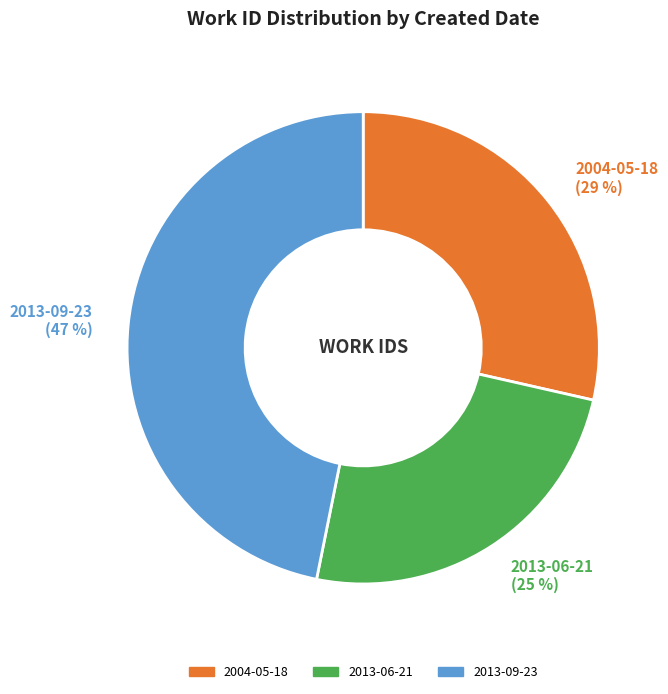

Is there a majority slice in this chart?

No